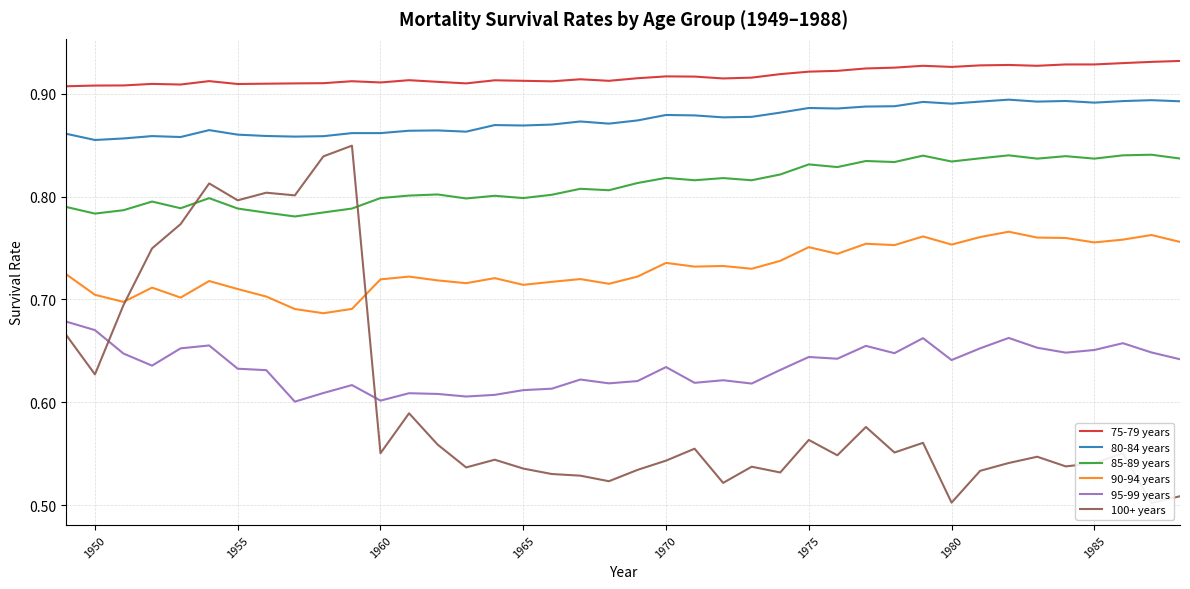

What is the average value of the 95-99 years series?

0.6